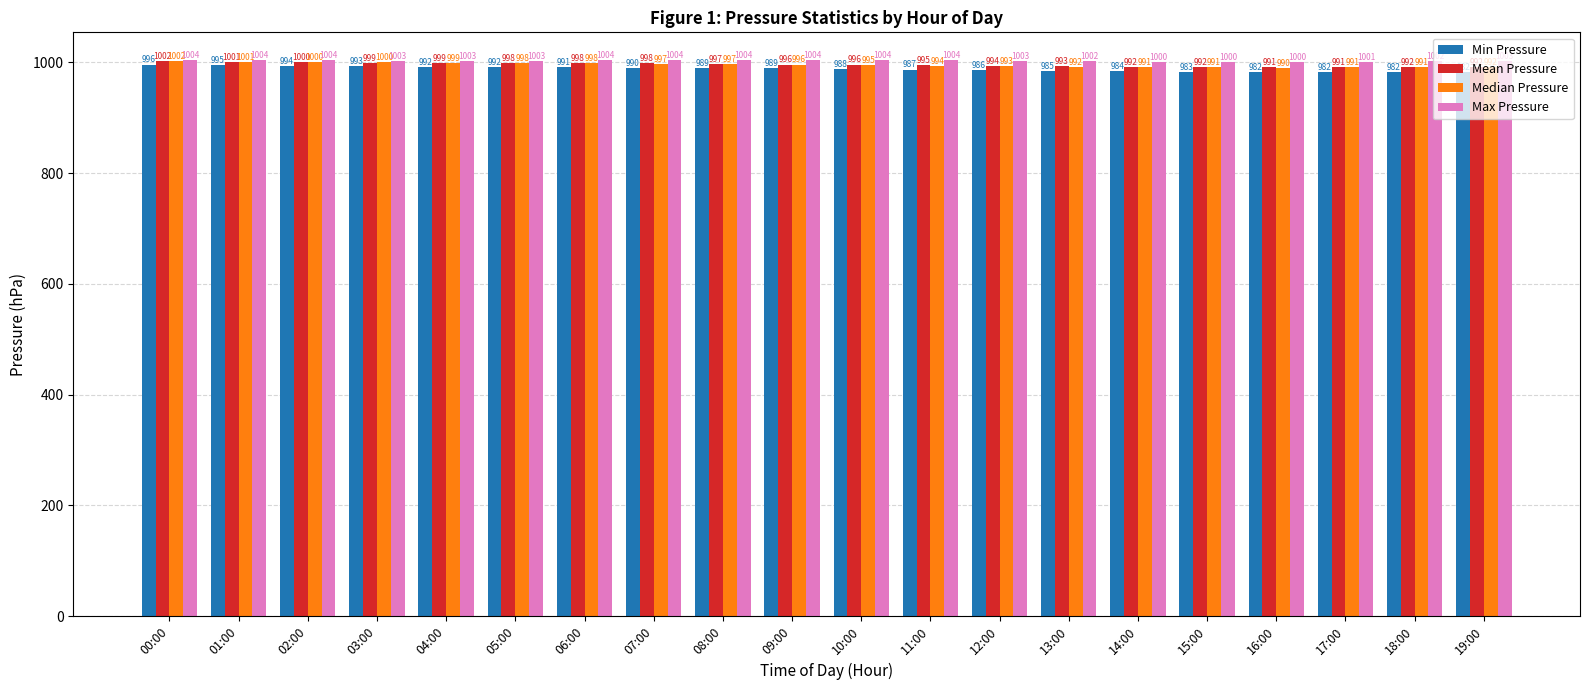

At 12:00, list the series in order from largest to smallest.

Max Pressure, Mean Pressure, Median Pressure, Min Pressure